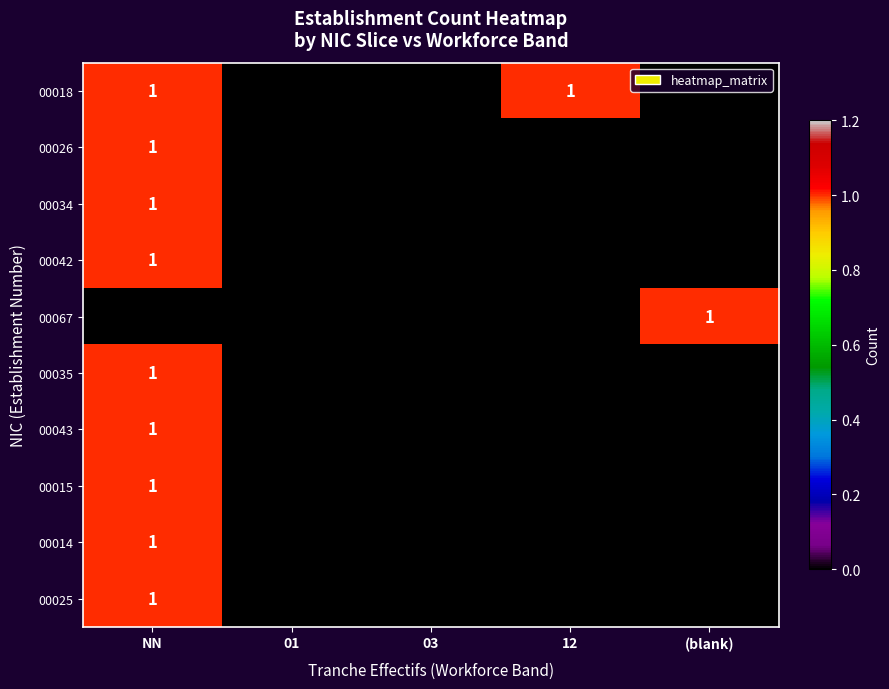

Is it true that 00035 equals 0 at NN?

False